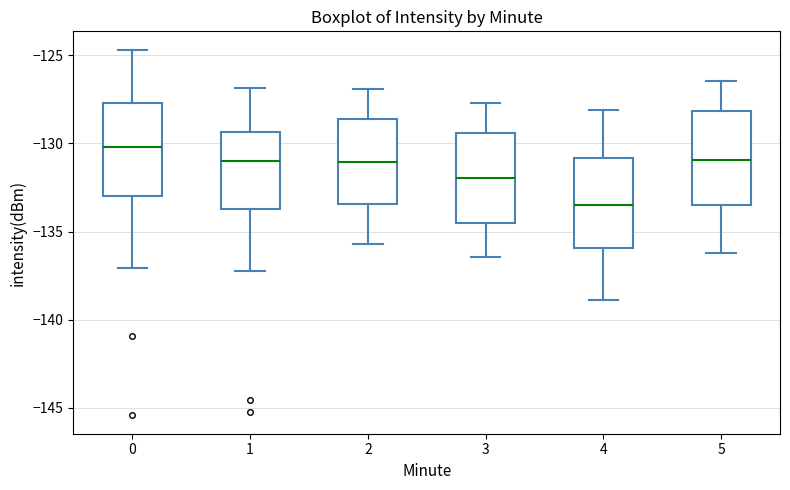

Reading left to right, transcribe this box plot: for each box, give where its median line is, the range the box spans, and where its two whiskers end, as read against the y-axis. The values are not printed on the chart, so give them approximately, as read against the axis.

0: median -130.0, box -133.0 to -127.5, whiskers -137.0 to -124.5
1: median -131.0, box -133.5 to -129.5, whiskers -137.0 to -127.0
2: median -131.0, box -133.5 to -128.5, whiskers -135.5 to -127.0
3: median -132.0, box -134.5 to -129.5, whiskers -136.5 to -127.5
4: median -133.5, box -136.0 to -131.0, whiskers -139.0 to -128.0
5: median -131.0, box -133.5 to -128.0, whiskers -136.0 to -126.5